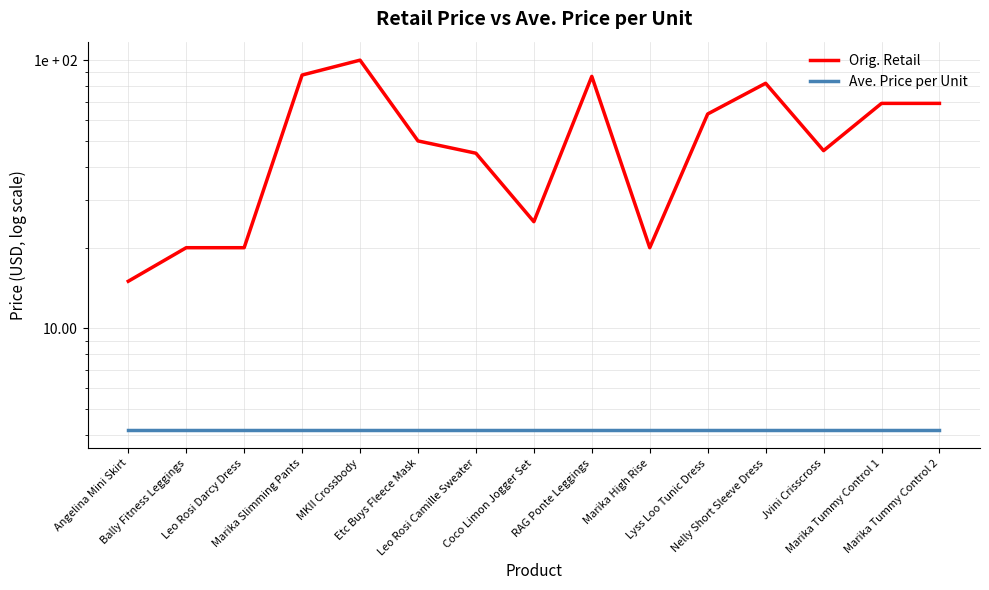

What is the sum of all Orig. Retail values?

798.8